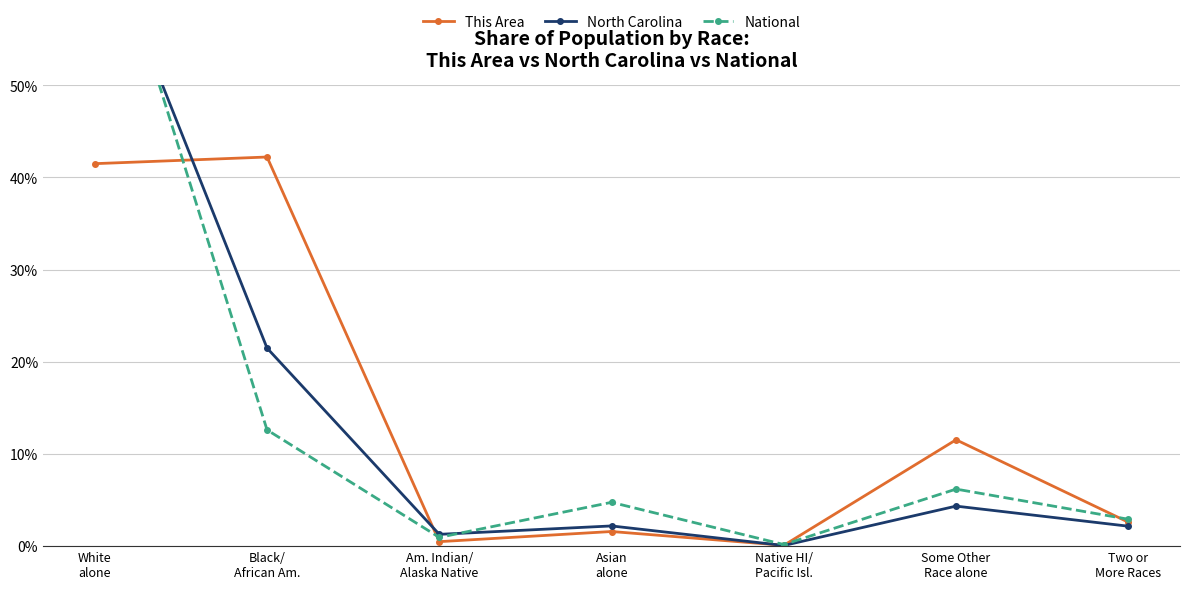

Between Asian
alone and Native HI/
Pacific Isl., which series saw the biggest shift?

National